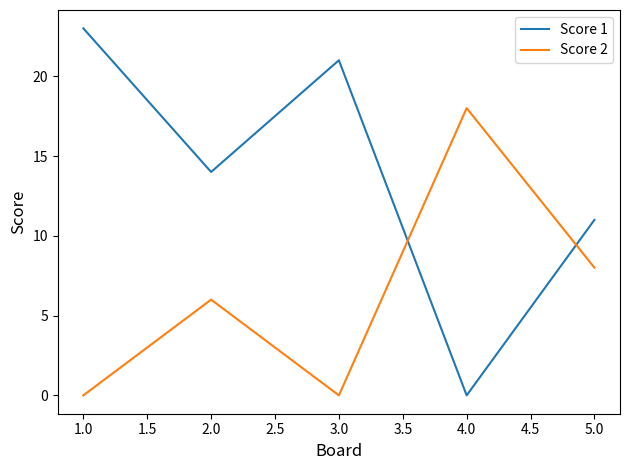

What position from the left is 2.0?

2